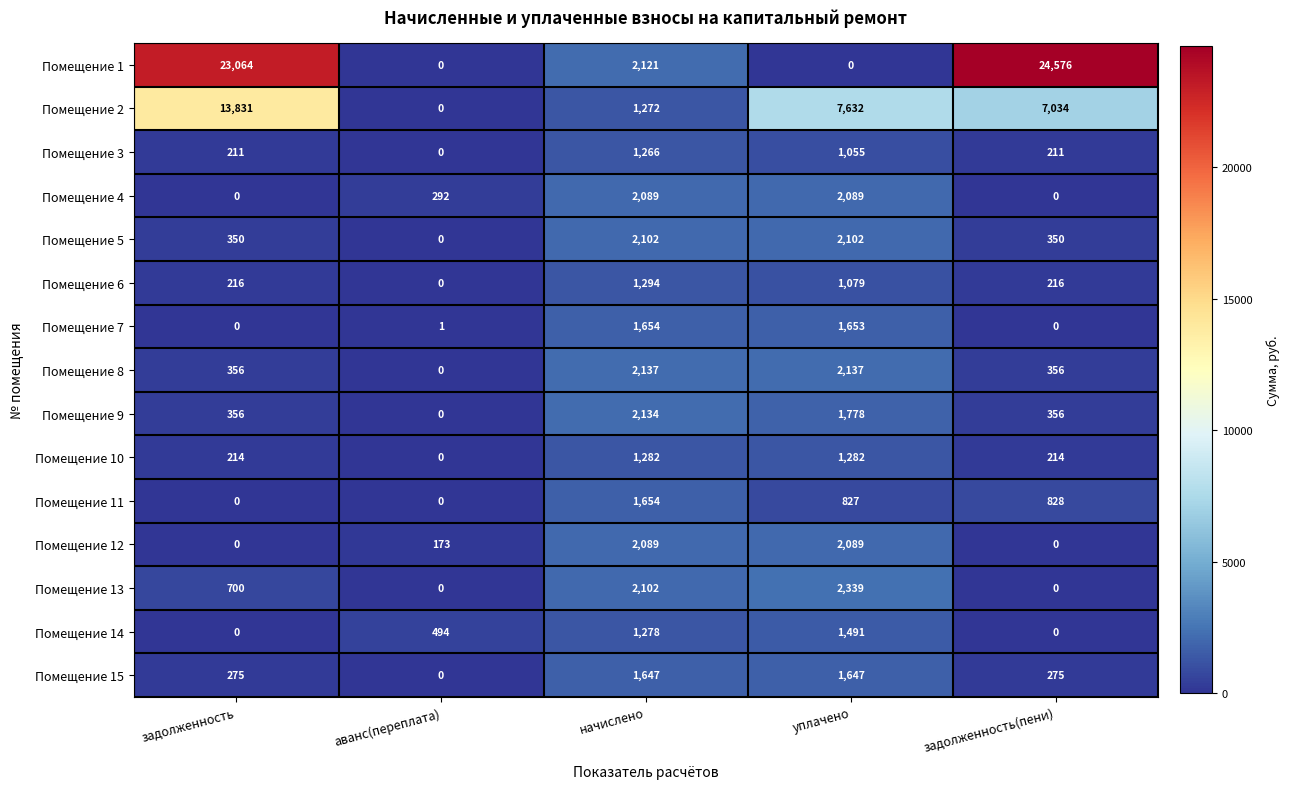

At how many categories does at least one series exceed 22485?

2